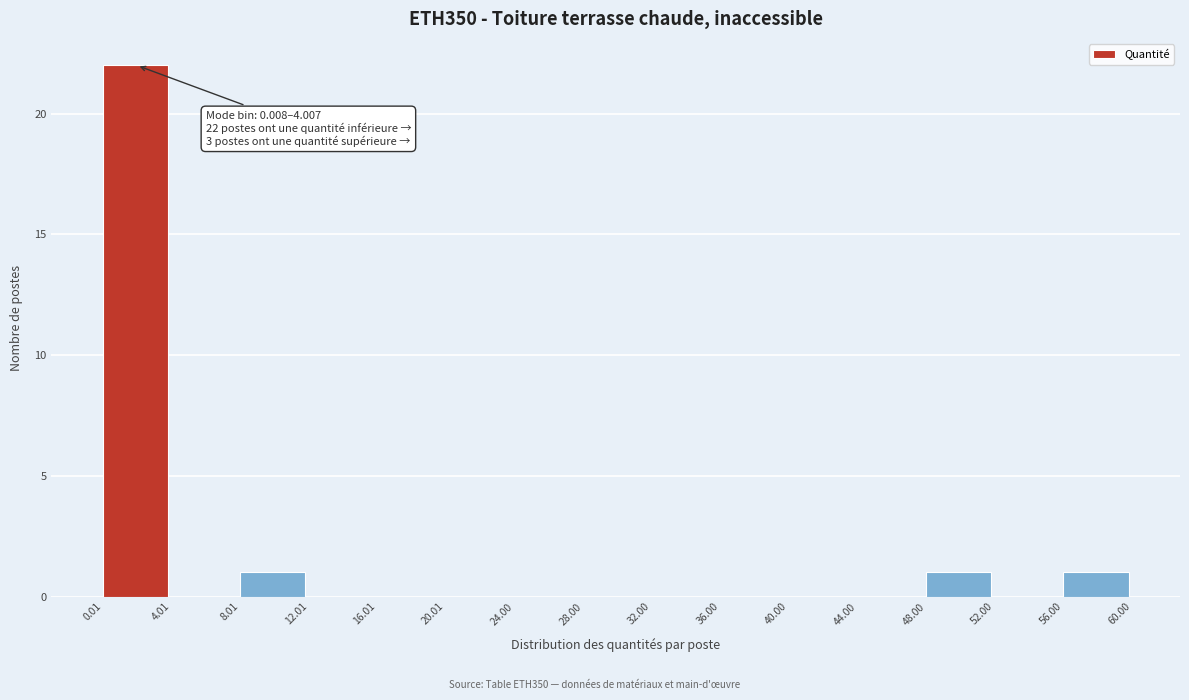

Which range on the x-axis has the tallest bar?

0.01 to 4.01